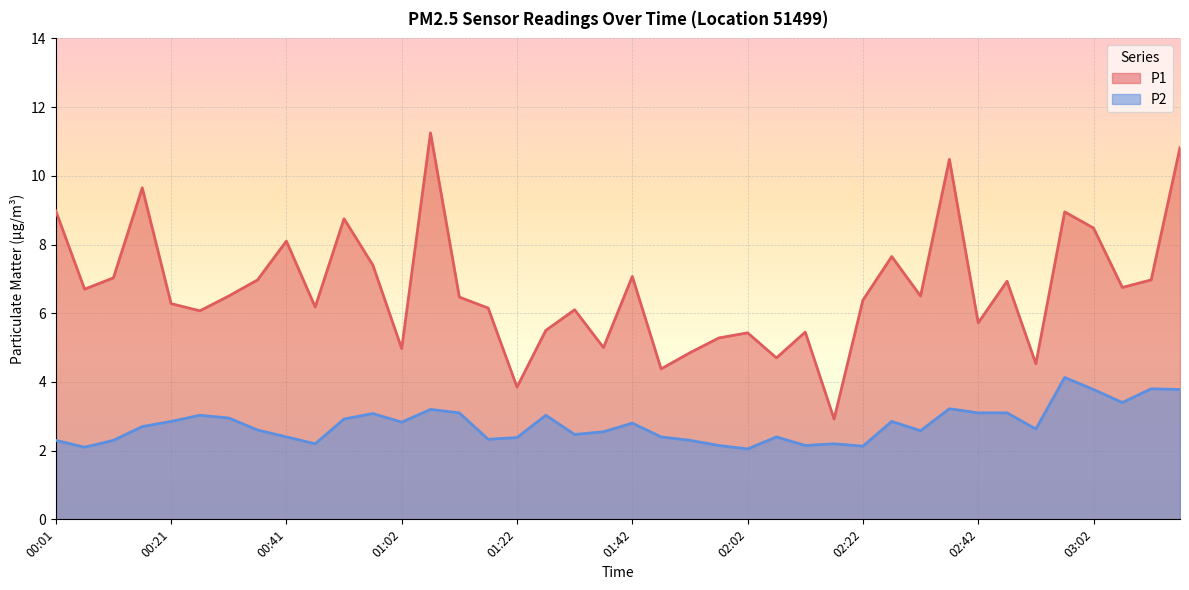

What is the difference between the P2 values at 02:02 and 00:11?

0.2